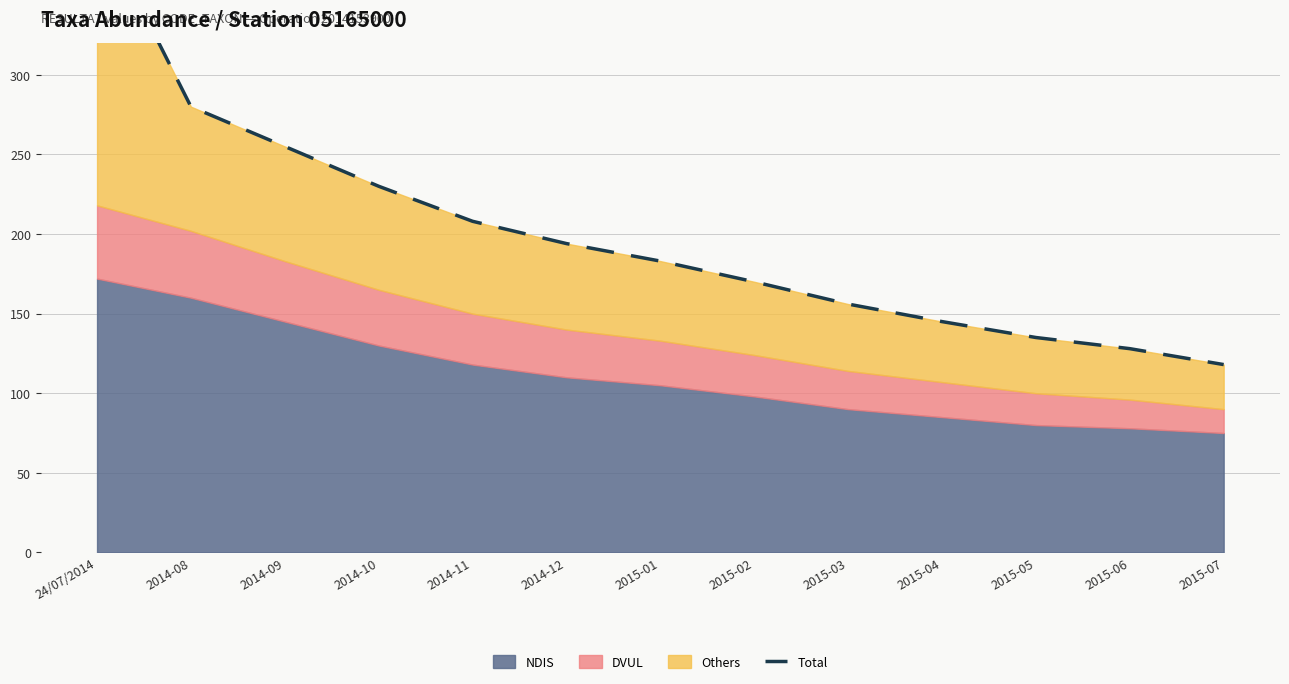

What is the sum of all values?

2599